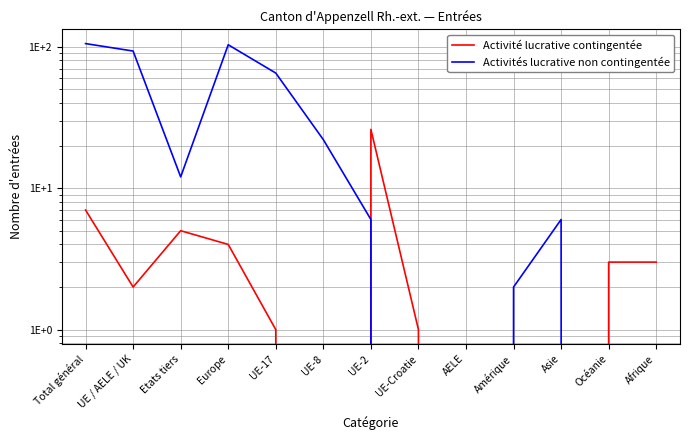

Which series has the largest total across all categories?

Activités lucrative non contingentée